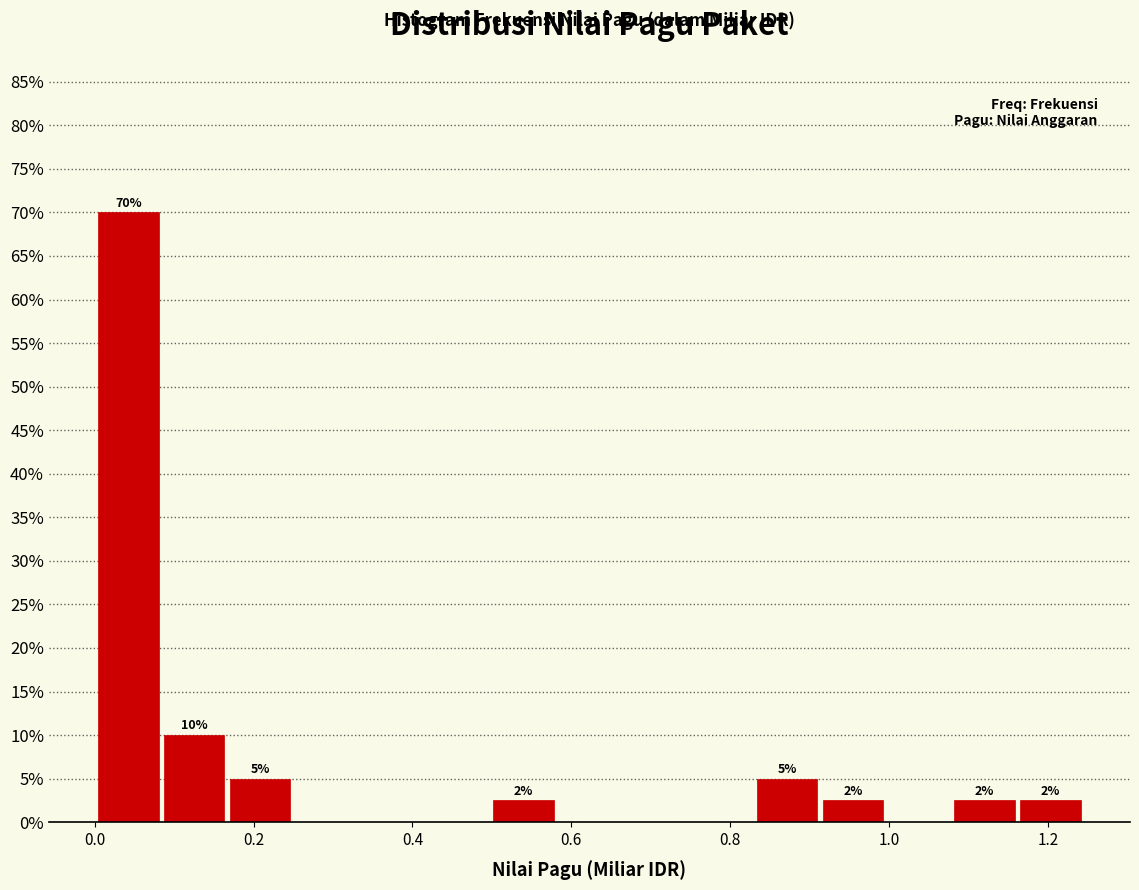

Which range on the x-axis has the tallest bar?

0.00 to 0.08